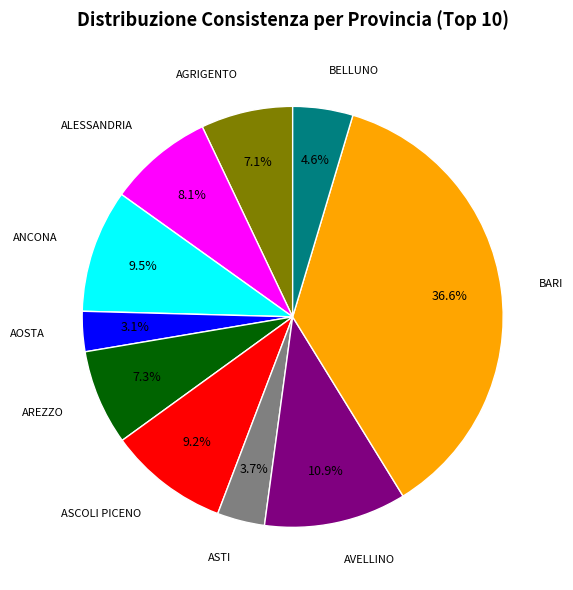

Is there any slice that represents more than half of the pie?

No